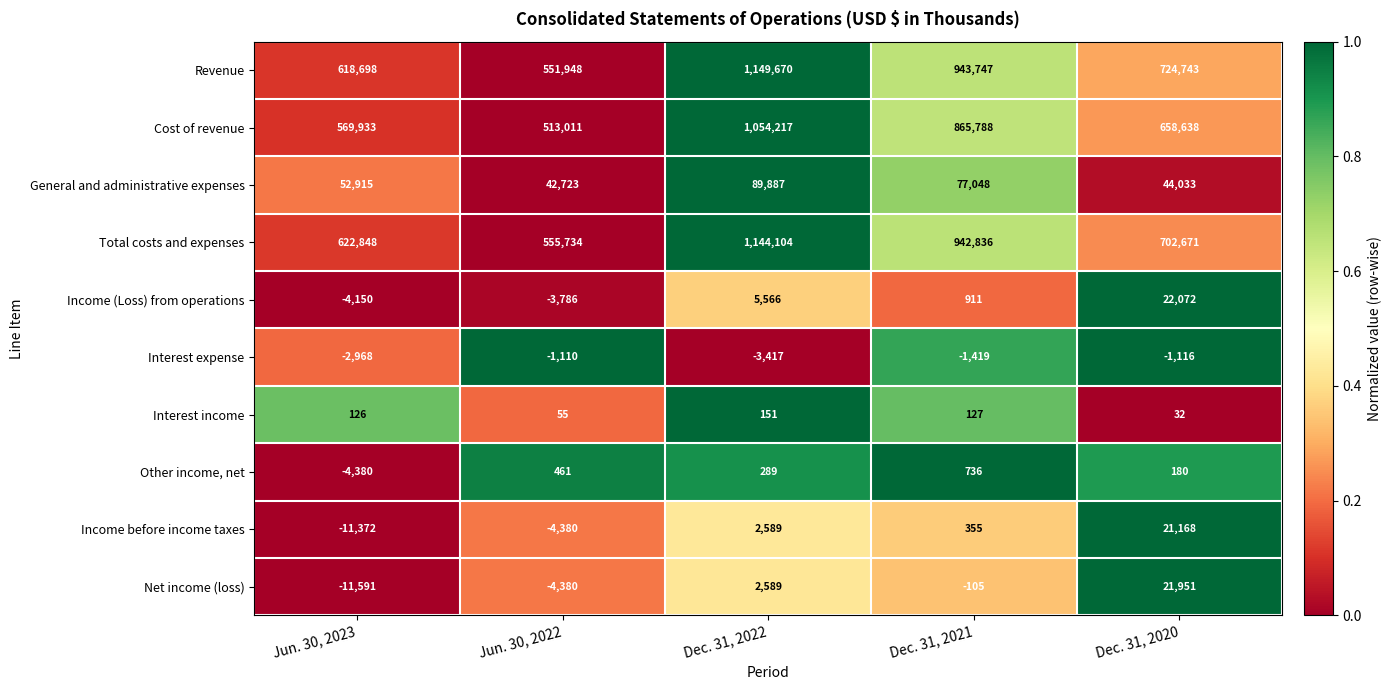

Which series has the largest total across all categories?

Revenue